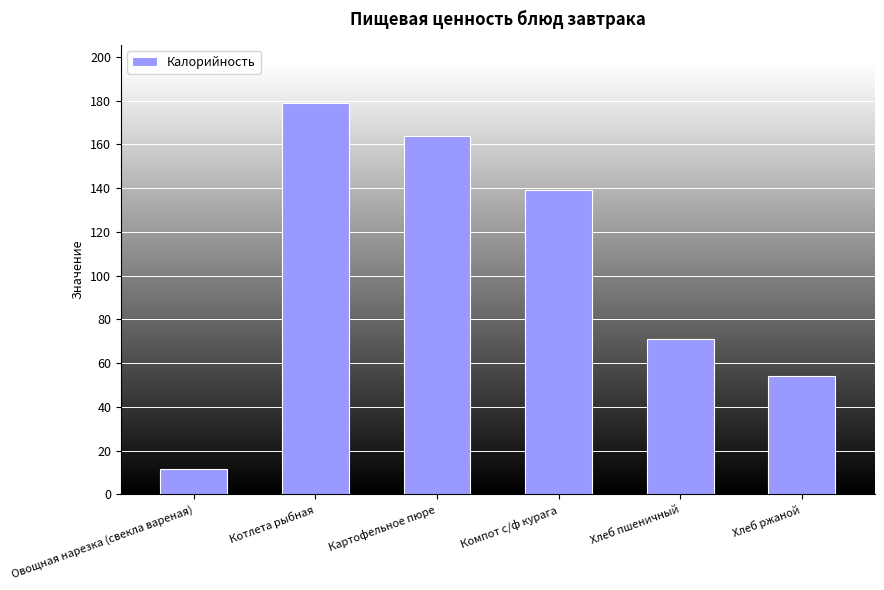

What is the greatest value displayed?

178.8